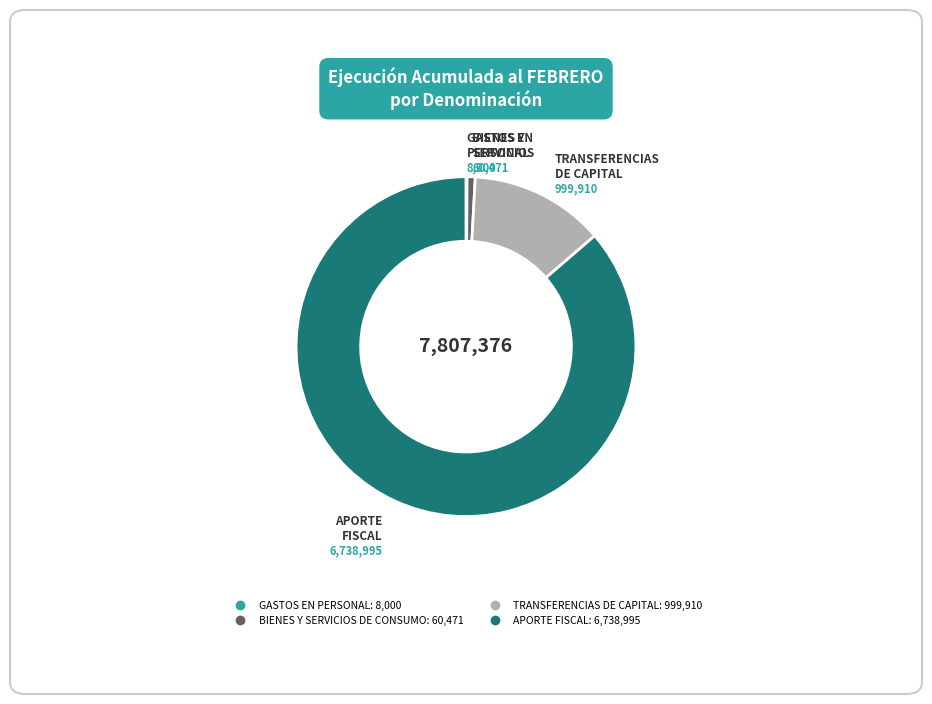

Do APORTE FISCAL and TRANSFERENCIAS DE CAPITAL together represent more than half of the pie?

Yes